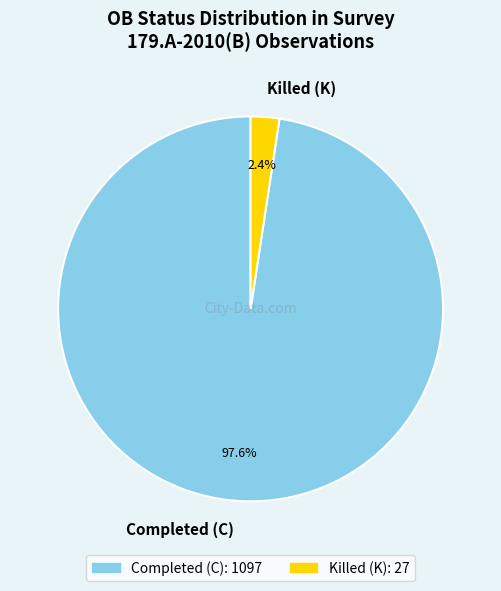

What is the smallest slice in the pie chart?

Killed (K)